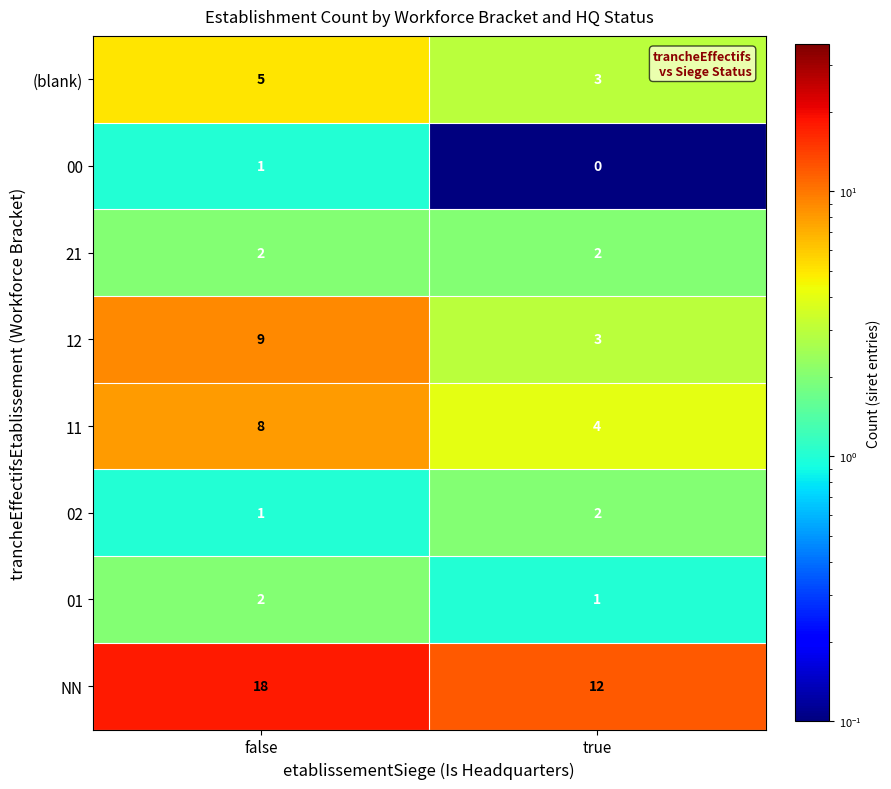

Which label corresponds to the smallest value in the chart?

true